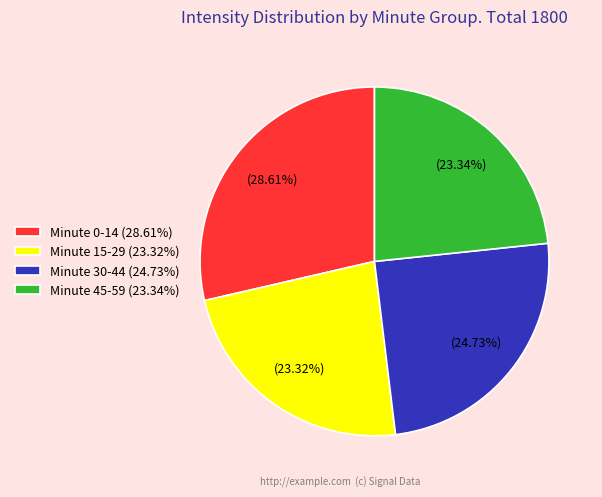

Is the sum of Minute 0-14 (28.61%) and Minute 30-44 (24.73%) greater than half?

Yes